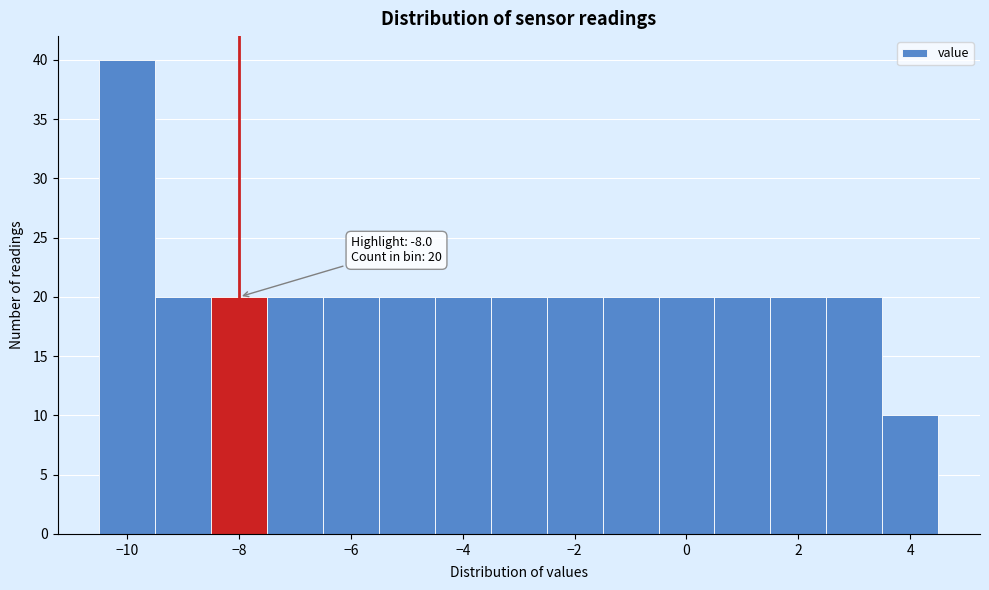

Over which range of the x-axis is the bar tallest?

-10.5 to -9.5